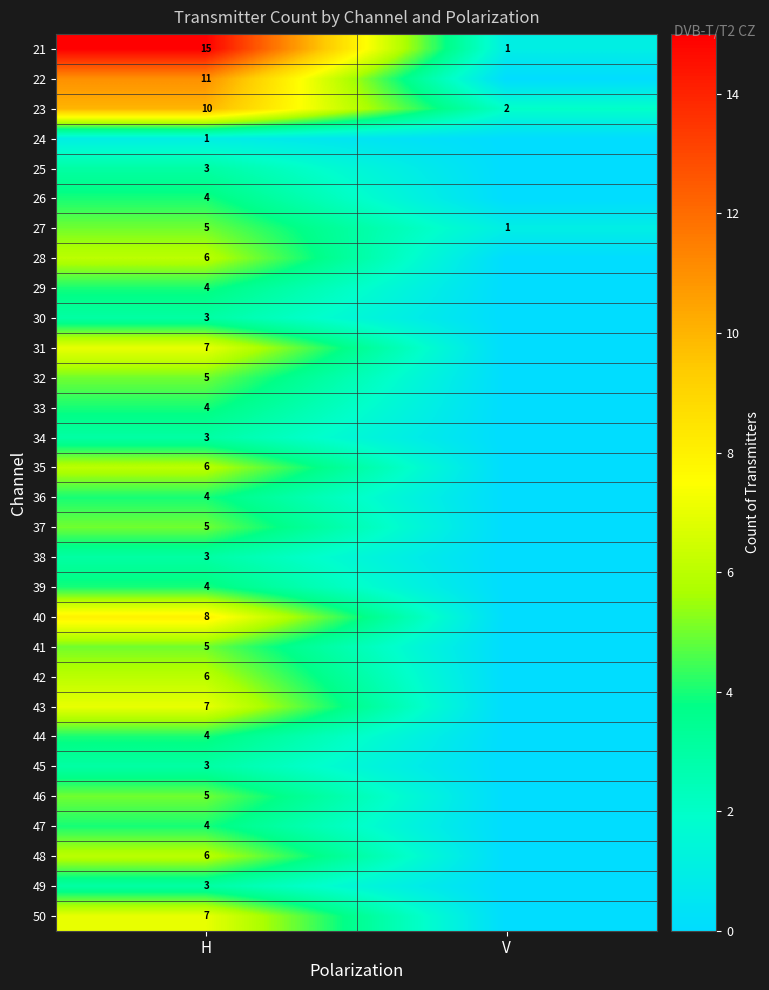

Which category has the lowest value in the 27 series?

V